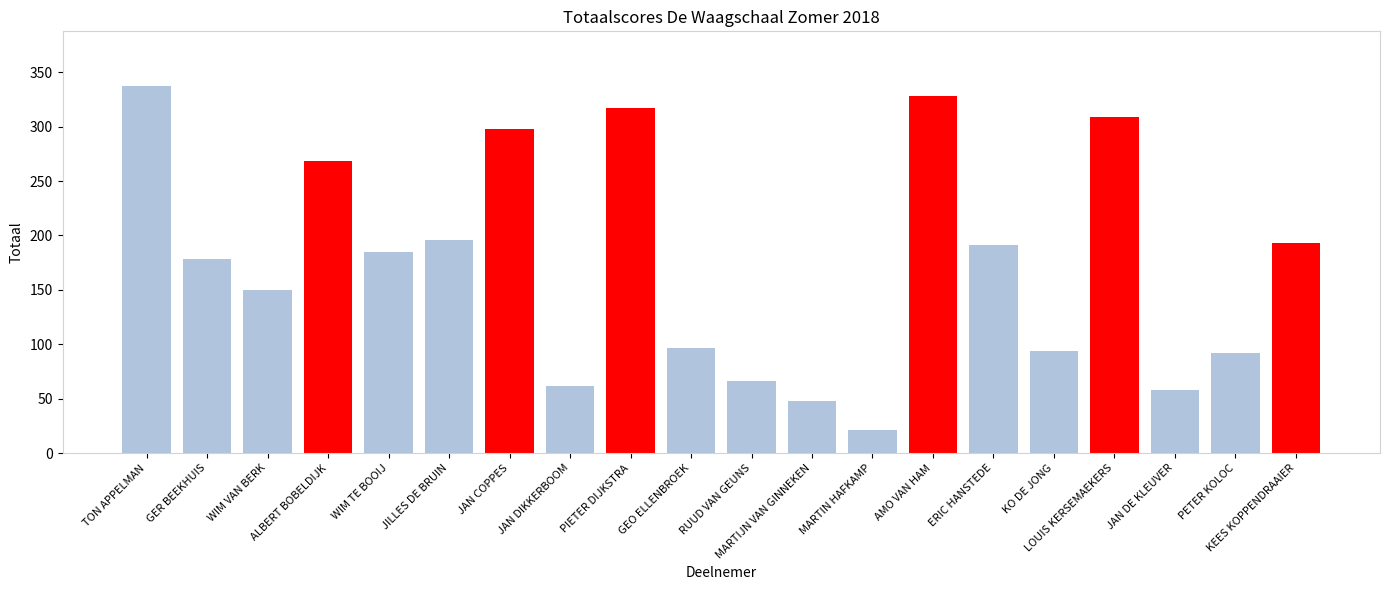

What is the difference between the values at JILLES DE BRUIN and ALBERT BOBELDIJK?

72